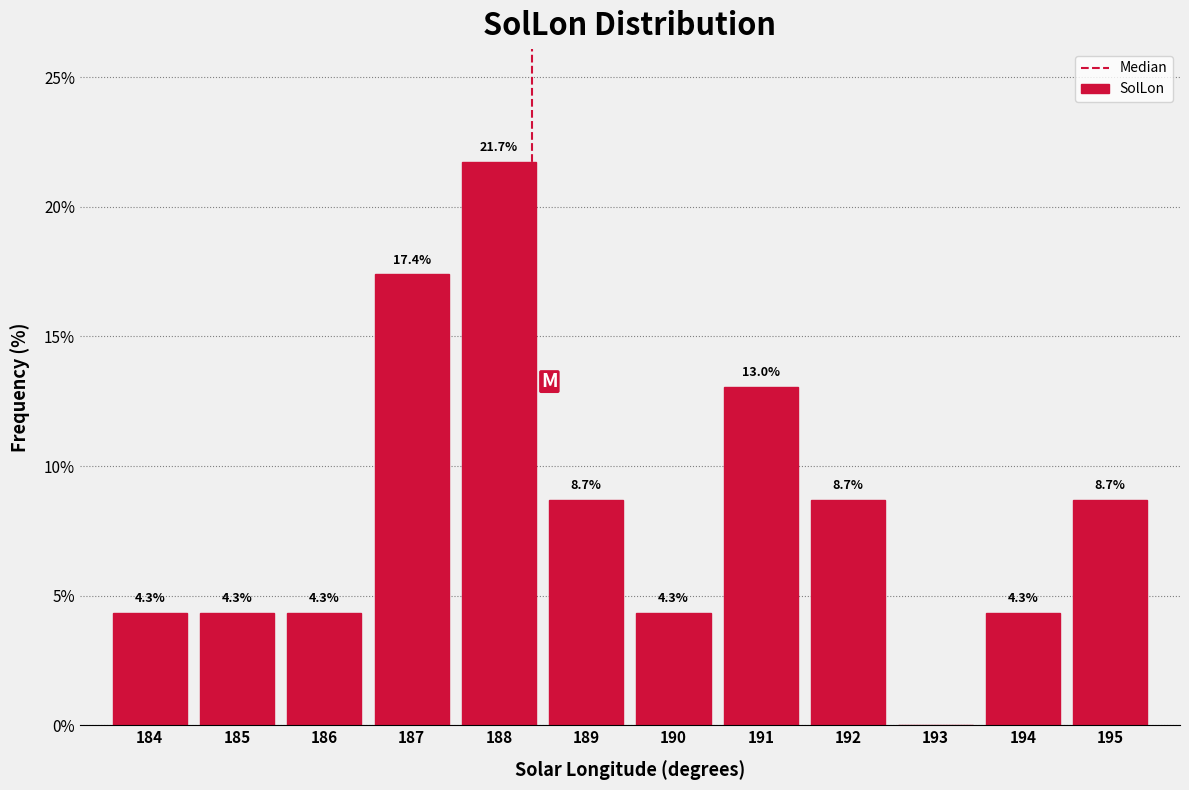

Reading left to right, what are all the values shown in this chart?

184=4.3	185=4.3	186=4.3	187=17.4	188=21.7	189=8.7	190=4.3	191=13.0	192=8.7	193=0.0	194=4.3	195=8.7